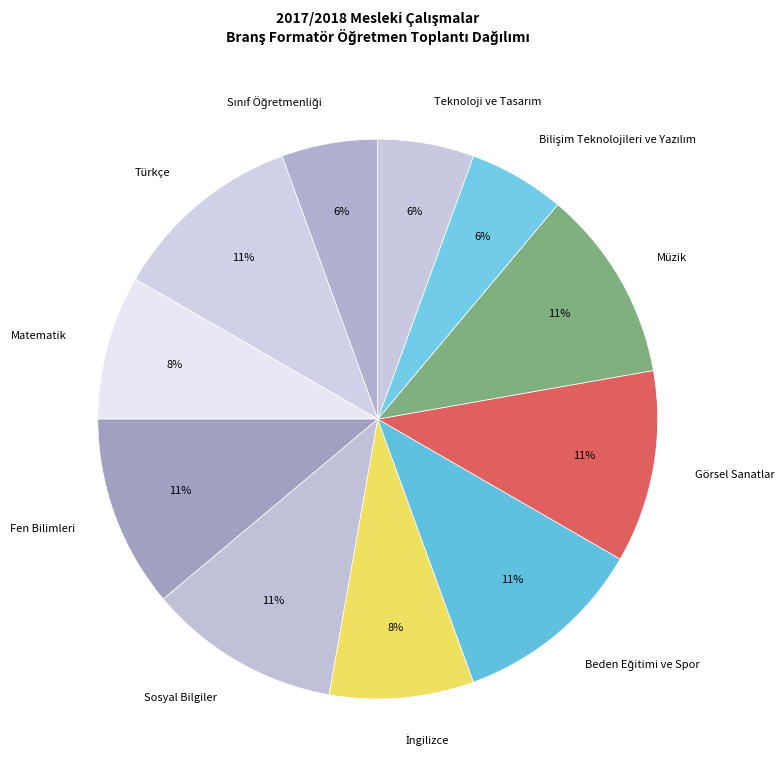

To the nearest percent, what portion does Fen Bilimleri represent?

11%